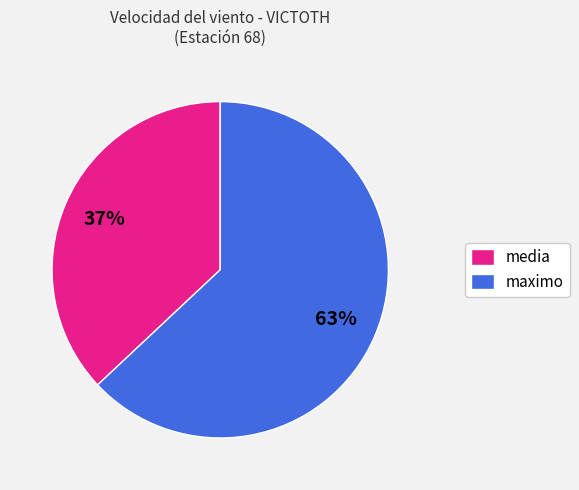

Is it true that maximo is 63% of the pie?

True